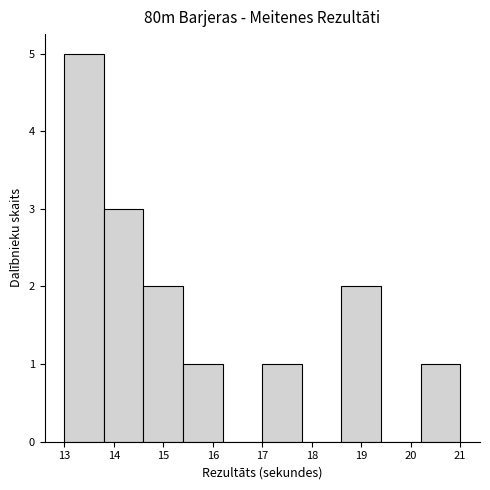

Reading left to right, transcribe this chart: for each bar, give the range it covers on the x-axis and its height. The values are not printed on the chart, so give them approximately, as read against the axis.

13.0 to 13.8: 5
13.8 to 14.6: 3
14.6 to 15.4: 2
15.4 to 16.2: 1
16.2 to 17.0: 0
17.0 to 17.8: 1
17.8 to 18.6: 0
18.6 to 19.4: 2
19.4 to 20.2: 0
20.2 to 21.0: 1